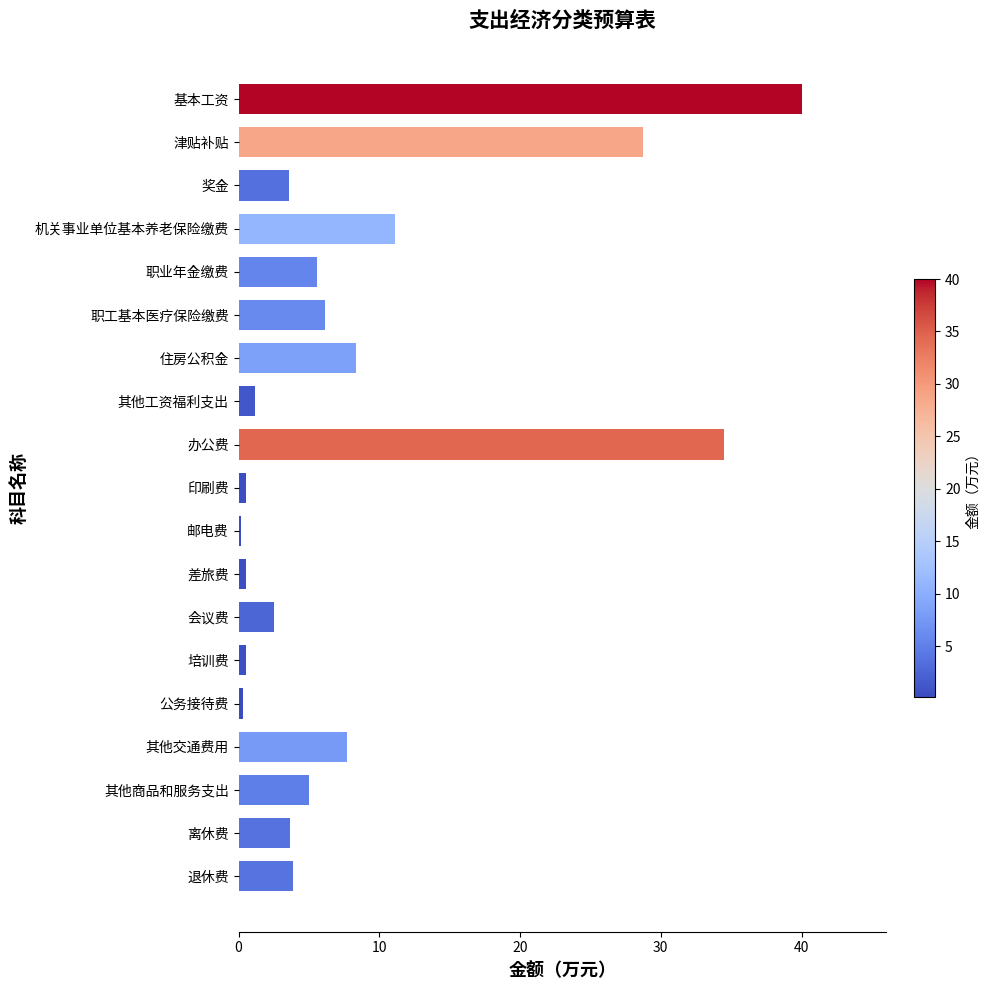

True or false: the data shows 2.5 at 会议费.

True